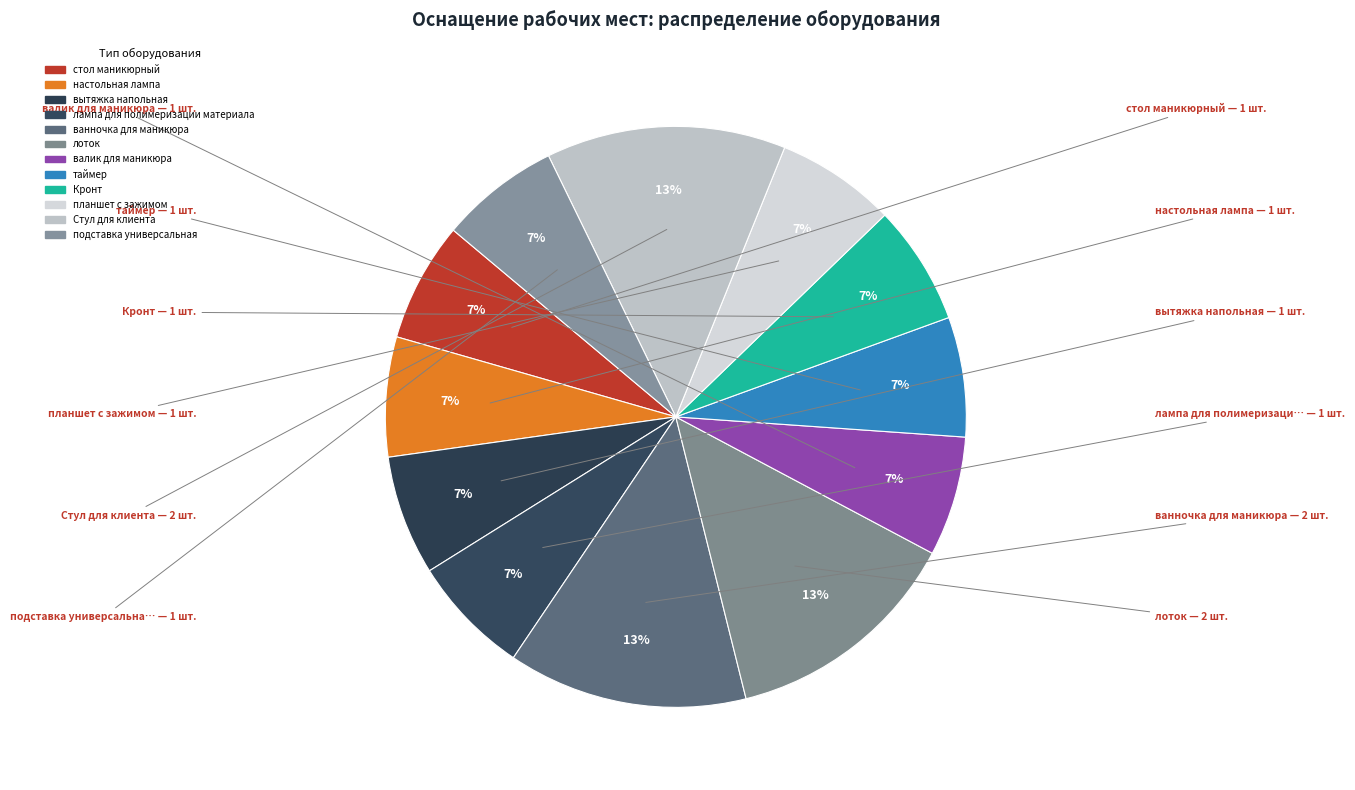

To the nearest percent, what is the difference between the largest and smallest slice percentages?

7%